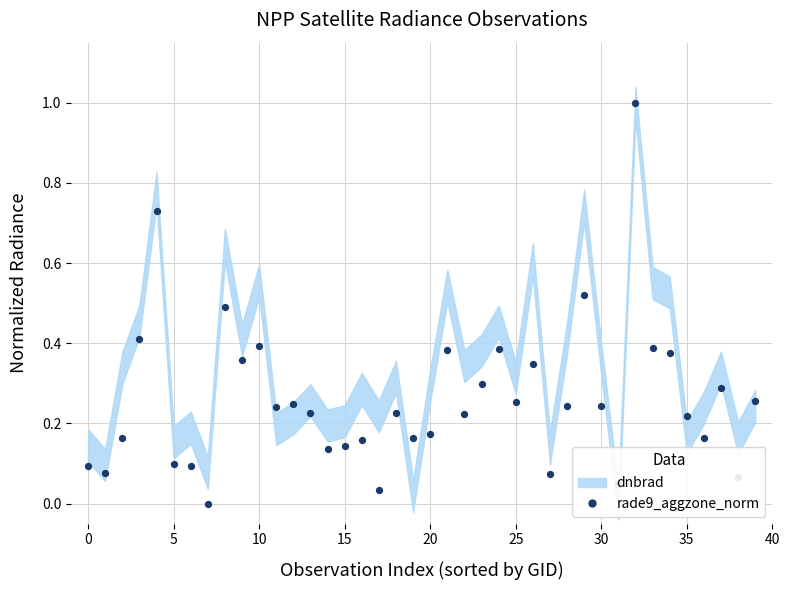

What is the change in value from 20 to 22?

+0.1